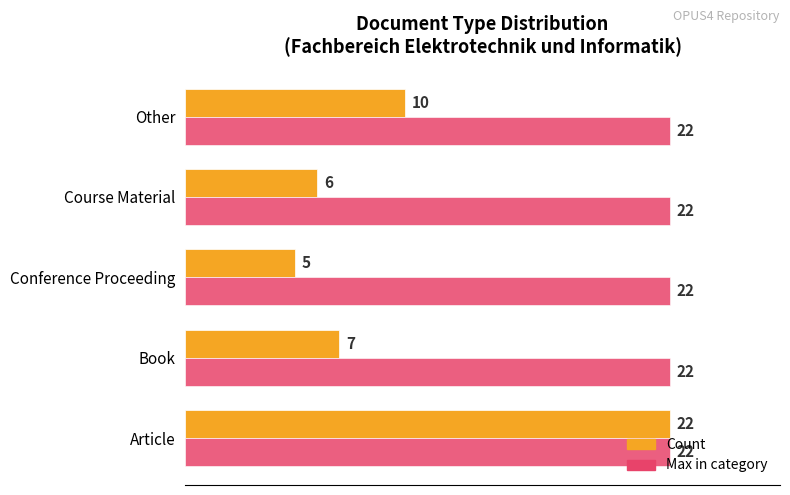

List the series in order of their overall mean, highest first.

Max in category, Count